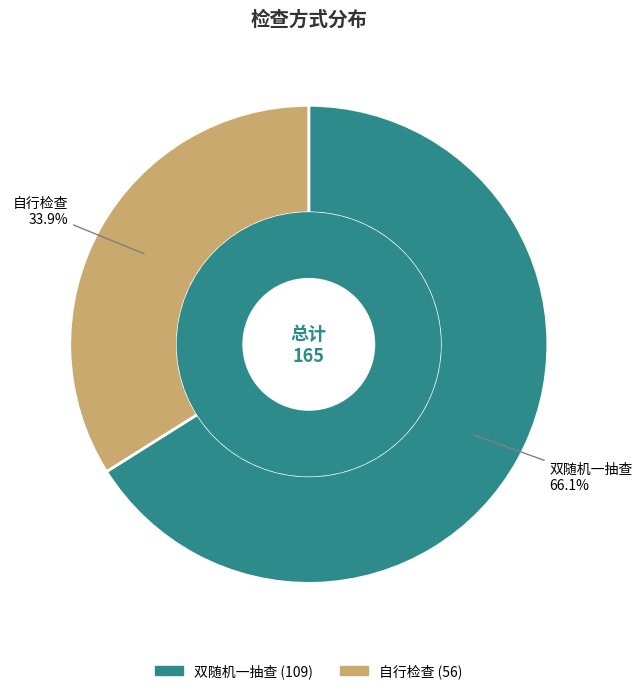

Do 自行检查 and 双随机一抽查 together represent more than half of the pie?

Yes